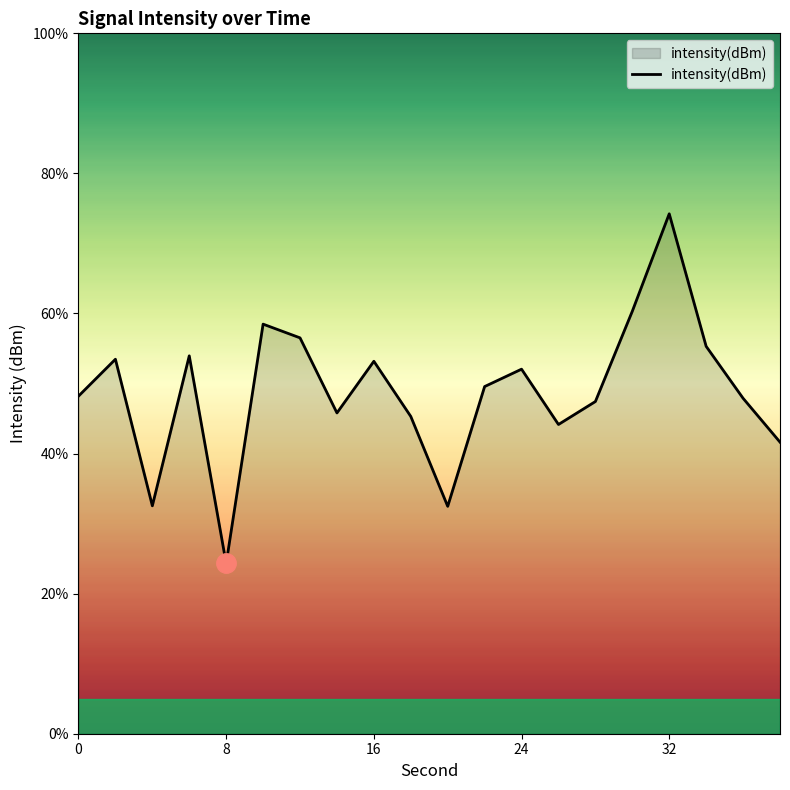

What is the difference between the maximum and minimum values?

49.9